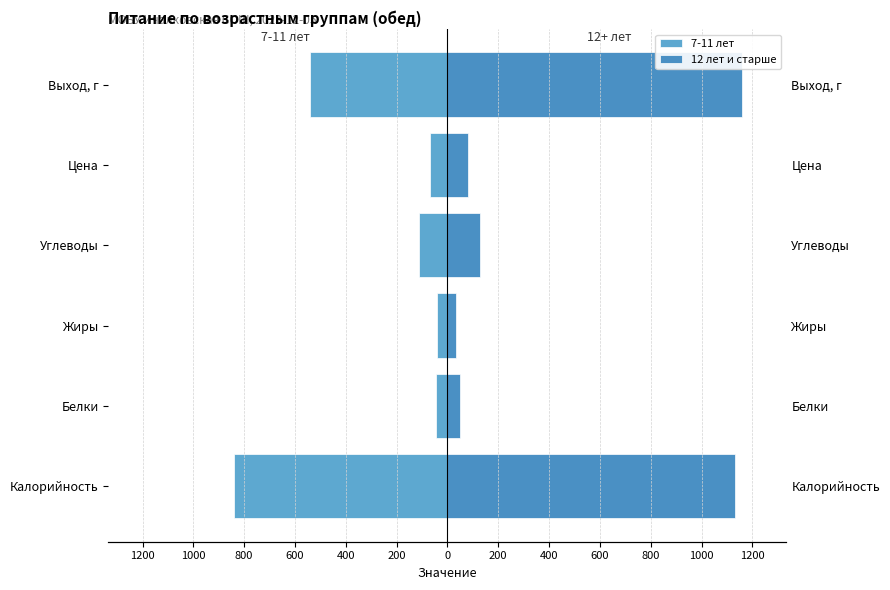

What is the greatest value displayed?

1160.0